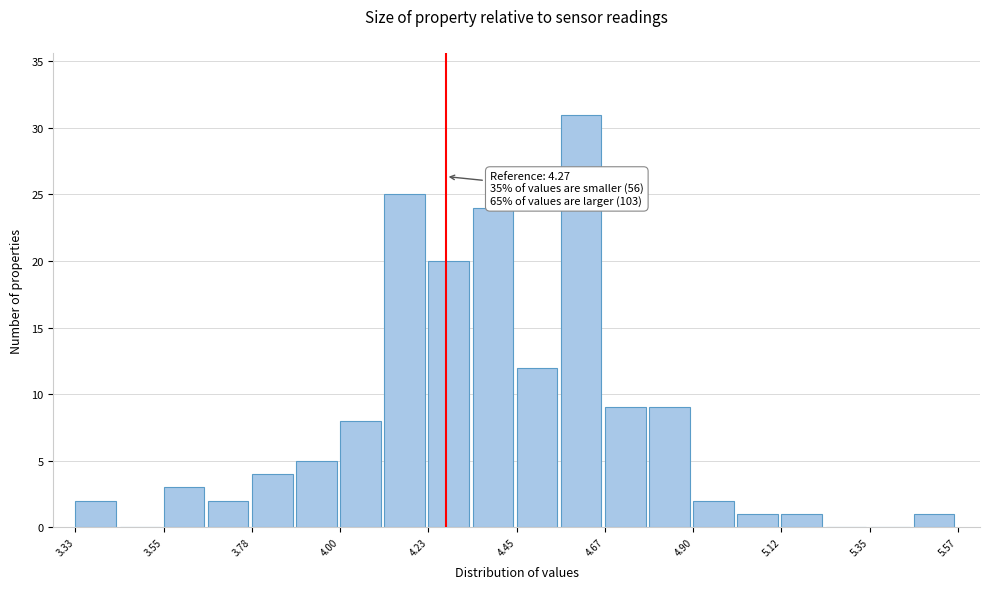

Read against the x-axis, roughly where is the centre of the tallest bar?

4.60